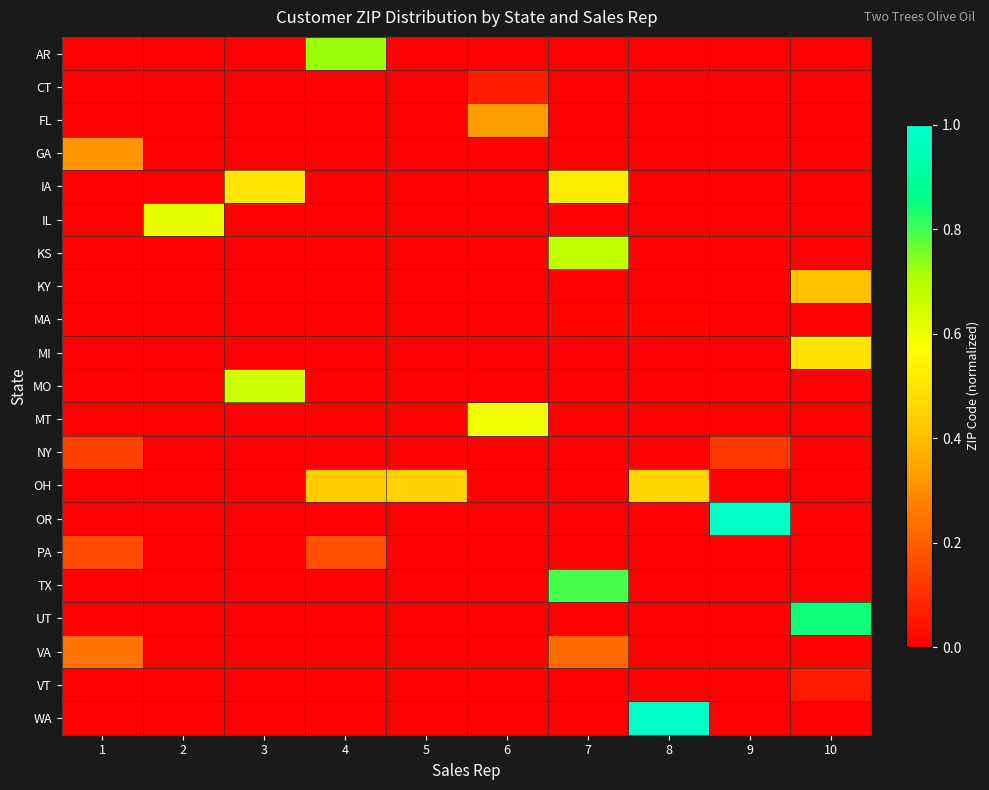

At which category is the sum across all series the highest?

7